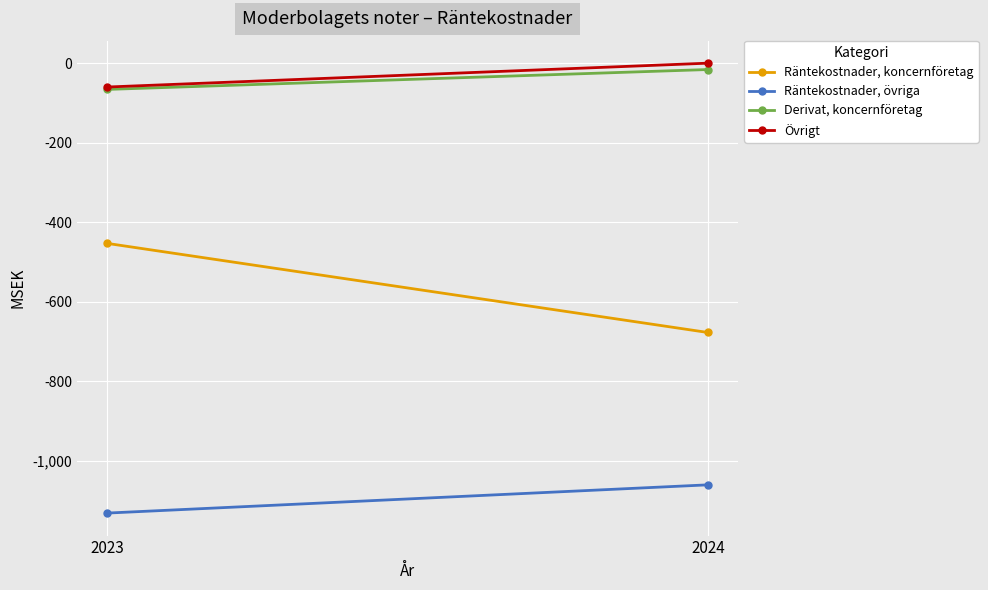

Reading right to left, list all the values displayed in this chart.

Räntekostnader, koncernföretag: -677	-453
Räntekostnader, övriga: -1060	-1131
Derivat, koncernföretag: -16	-66
Övrigt: 0	-60